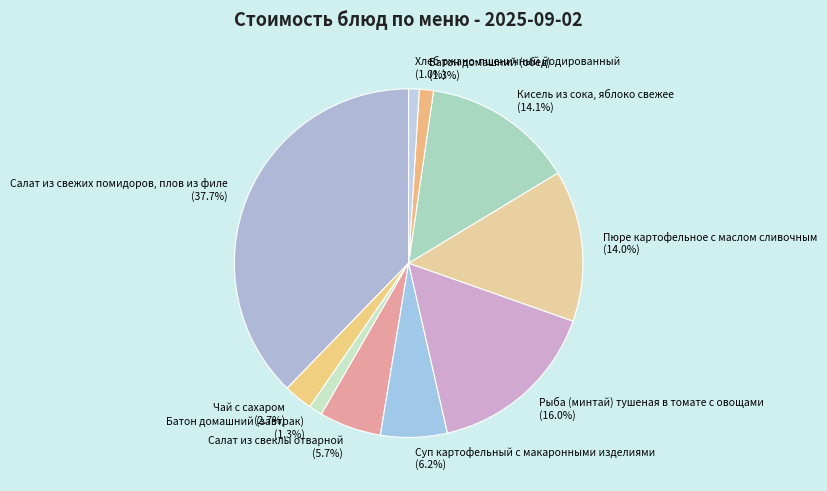

The Батон домашний (завтрак) slice represents 7% of the pie. True or false?

False